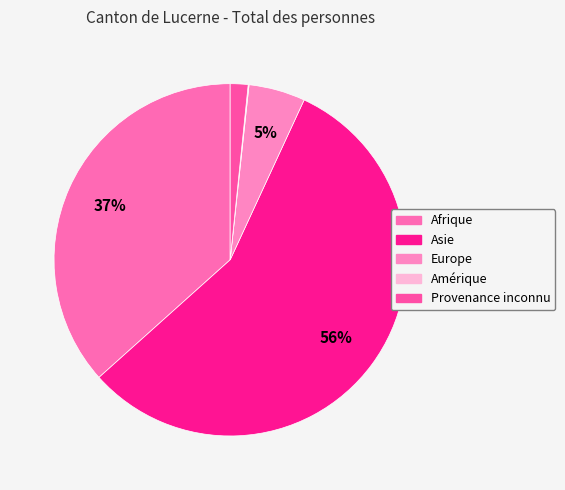

What is the change in value from Europe to Provenance inconnu?

-135